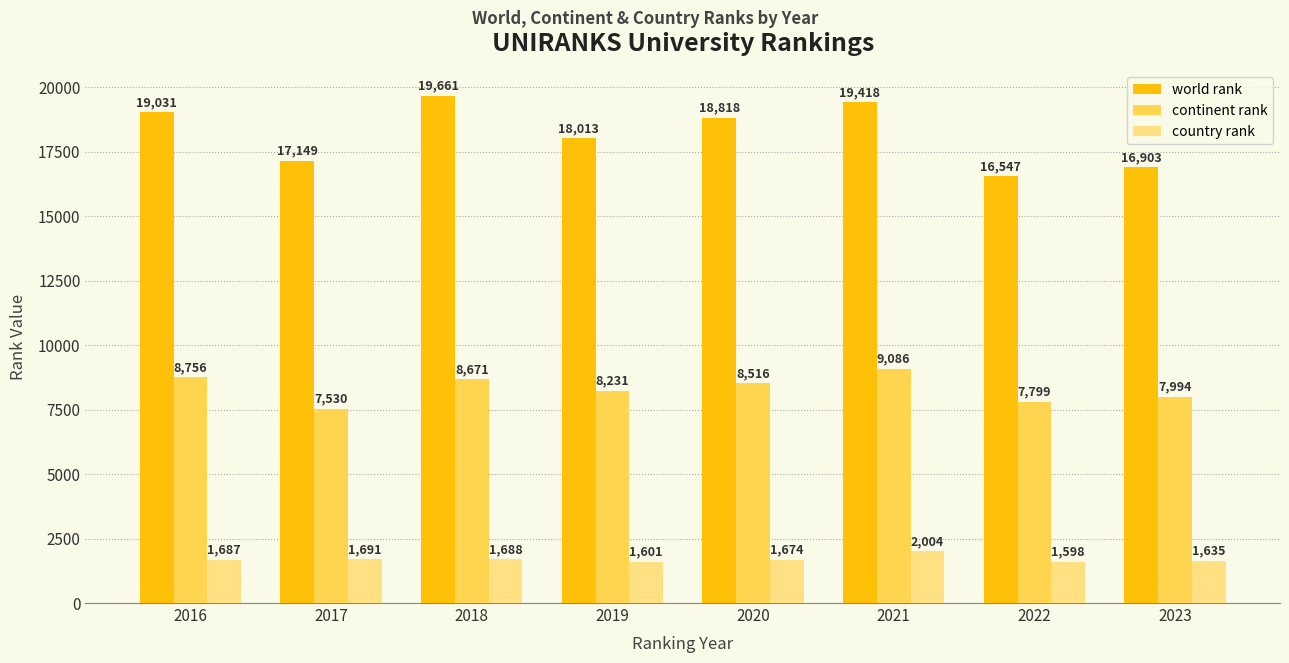

What is the smallest value displayed?

1598